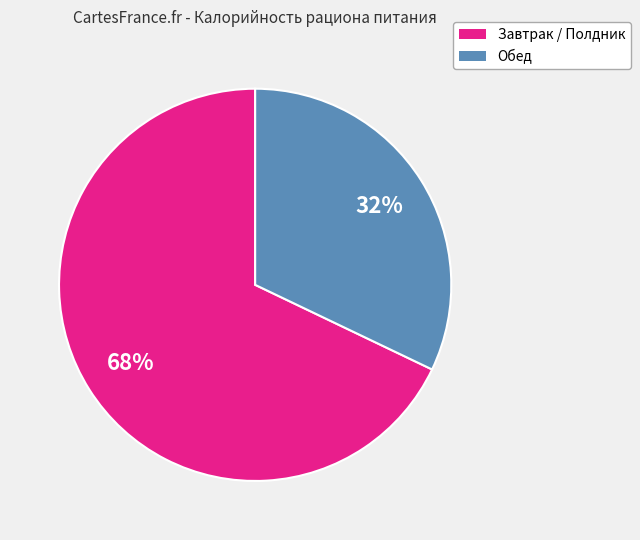

Does any single category account for the majority?

Yes